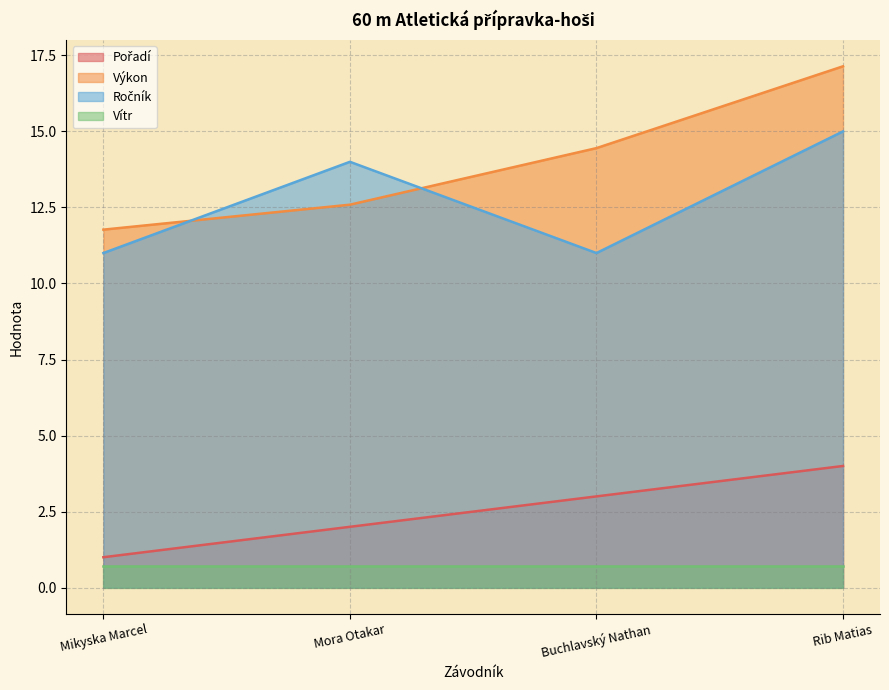

What is the greatest value displayed?

17.1